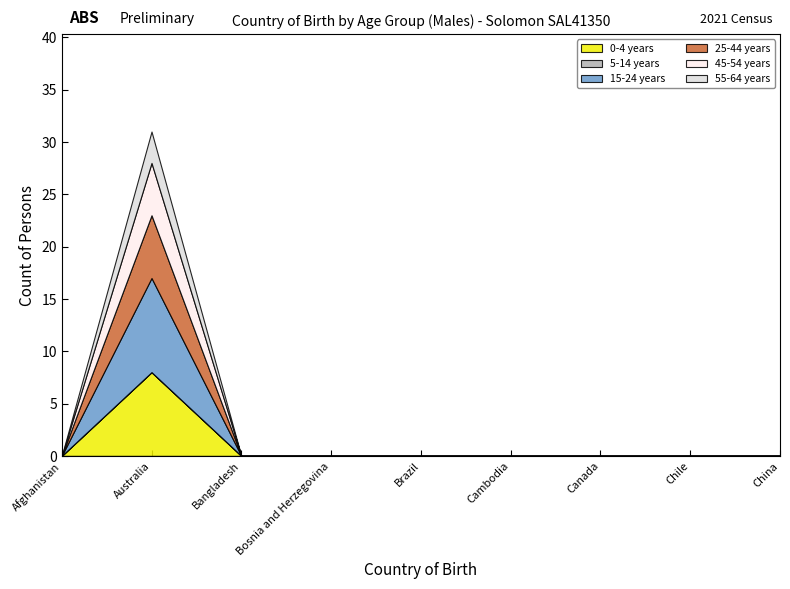

Reading left to right, extract all data points from this chart.

0-4 years: 0	8	0	0	0	0	0	0	0
5-14 years: 0	0	0	0	0	0	0	0	0
15-24 years: 0	9	0	0	0	0	0	0	0
25-44 years: 0	6	0	0	0	0	0	0	0
45-54 years: 0	5	0	0	0	0	0	0	0
55-64 years: 0	3	0	0	0	0	0	0	0